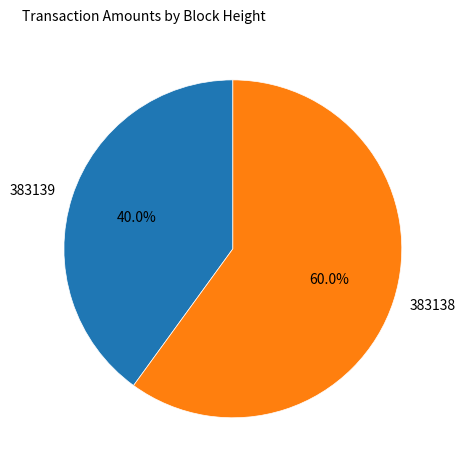

Rank the categories by value from lowest to highest.

383139, 383138